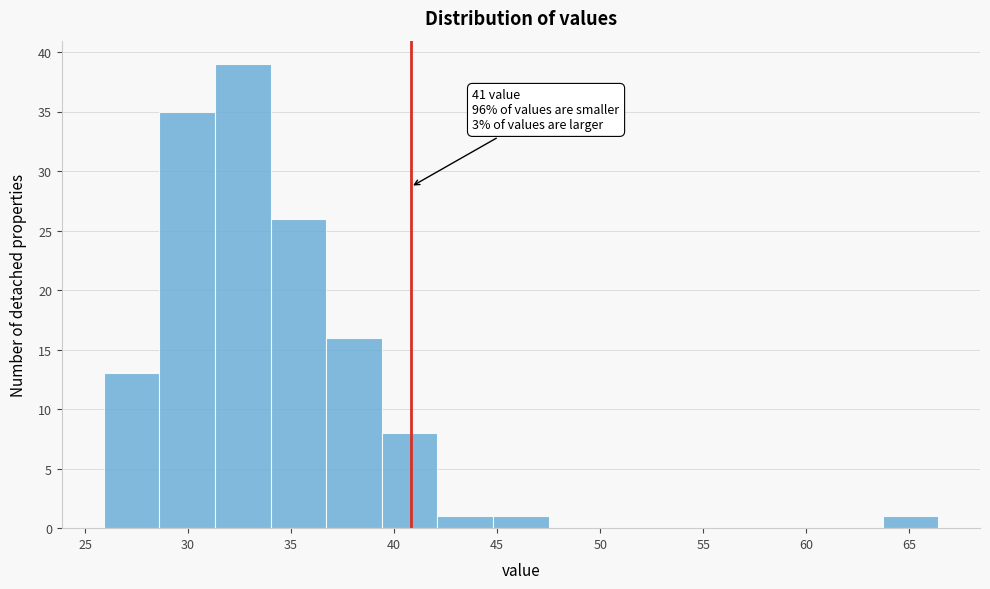

Which range on the x-axis has the tallest bar?

31.3 to 34.0